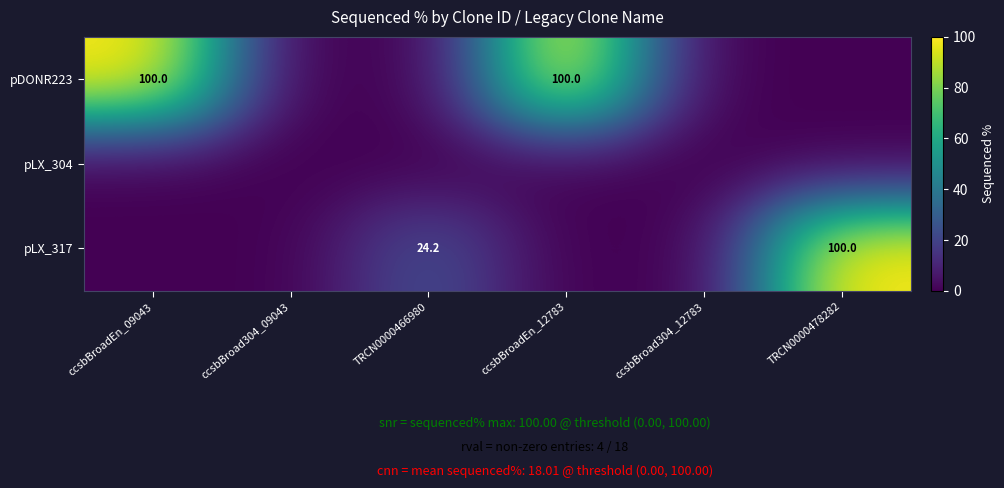

Which label corresponds to the smallest value in the chart?

ccsbBroad304_09043